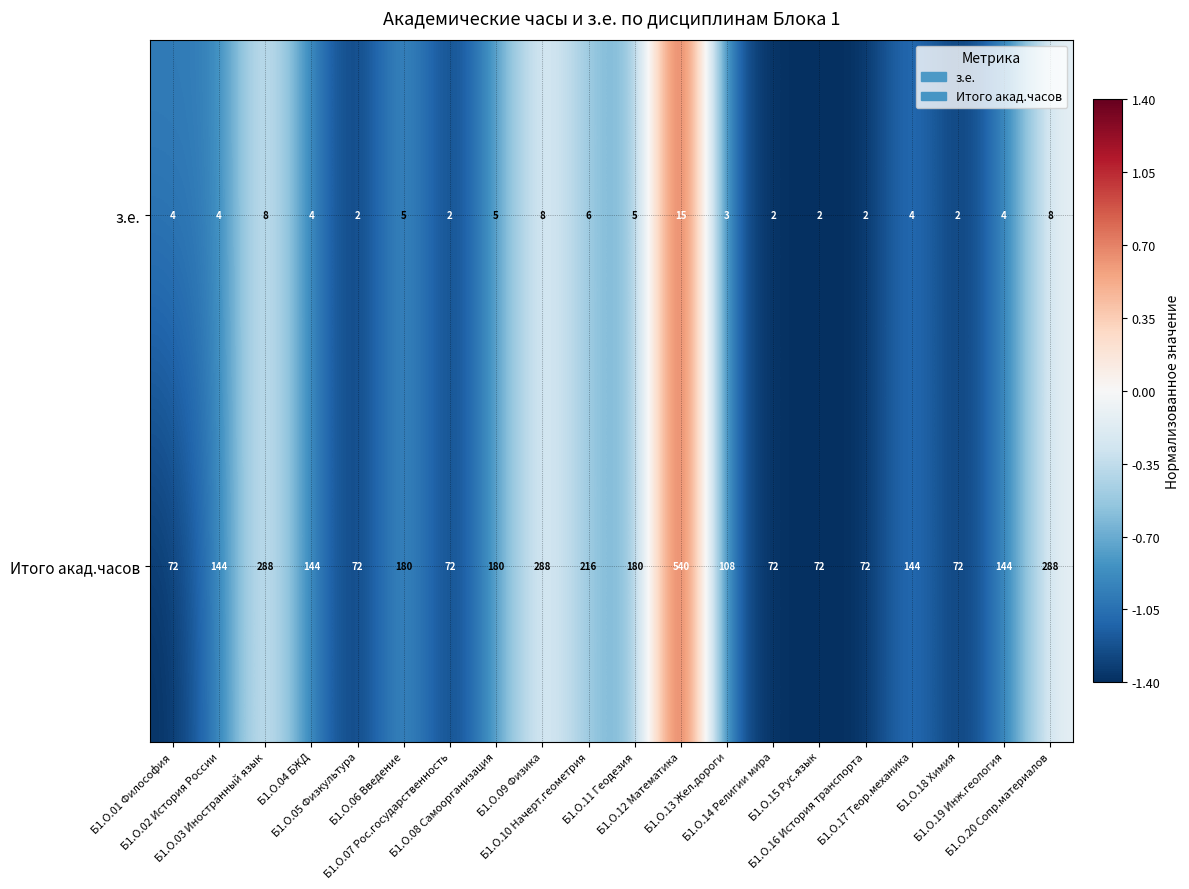

What is the difference between the second highest and minimum values in the з.е. series?

6